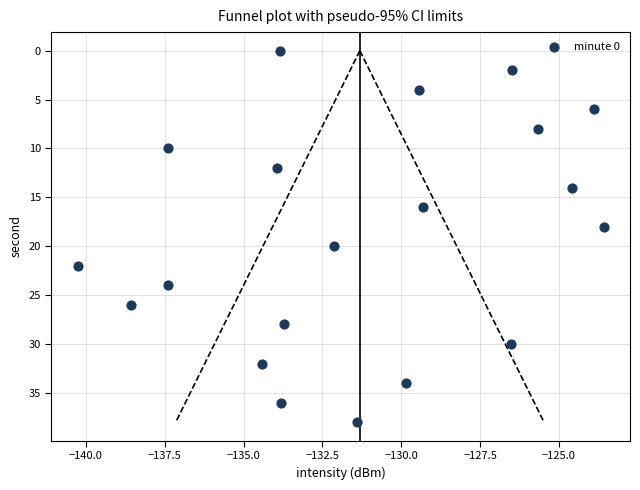

What is the range of Y values (max minus min)?

38